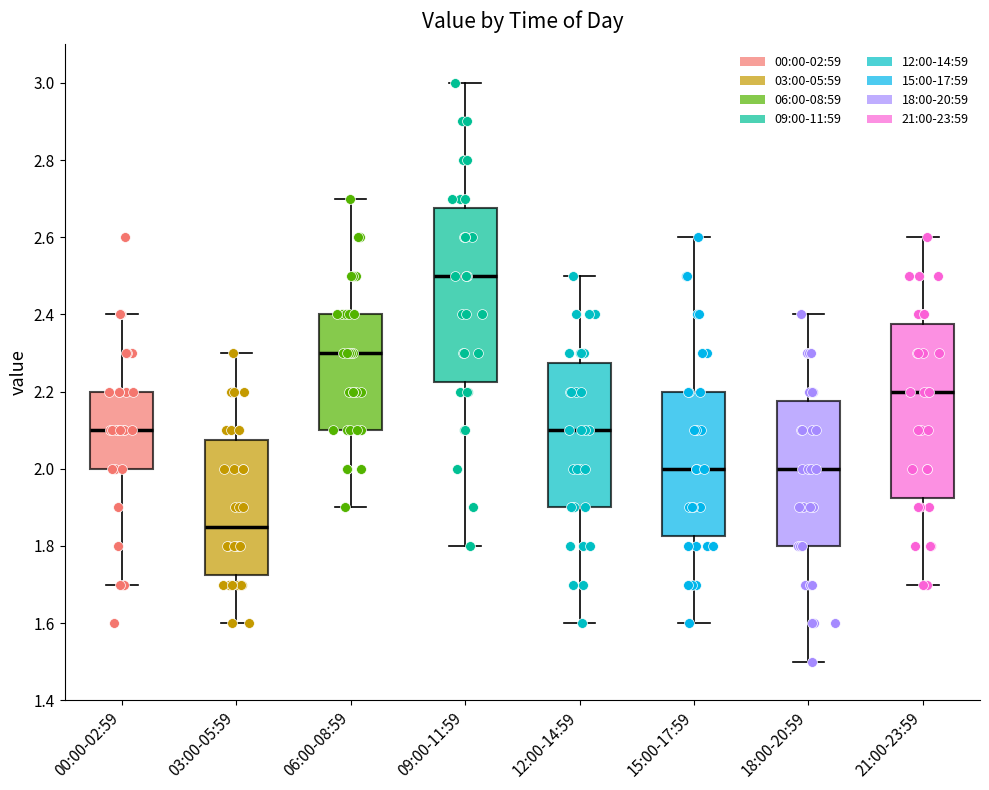

Which box's median line is the lowest?

03:00-05:59